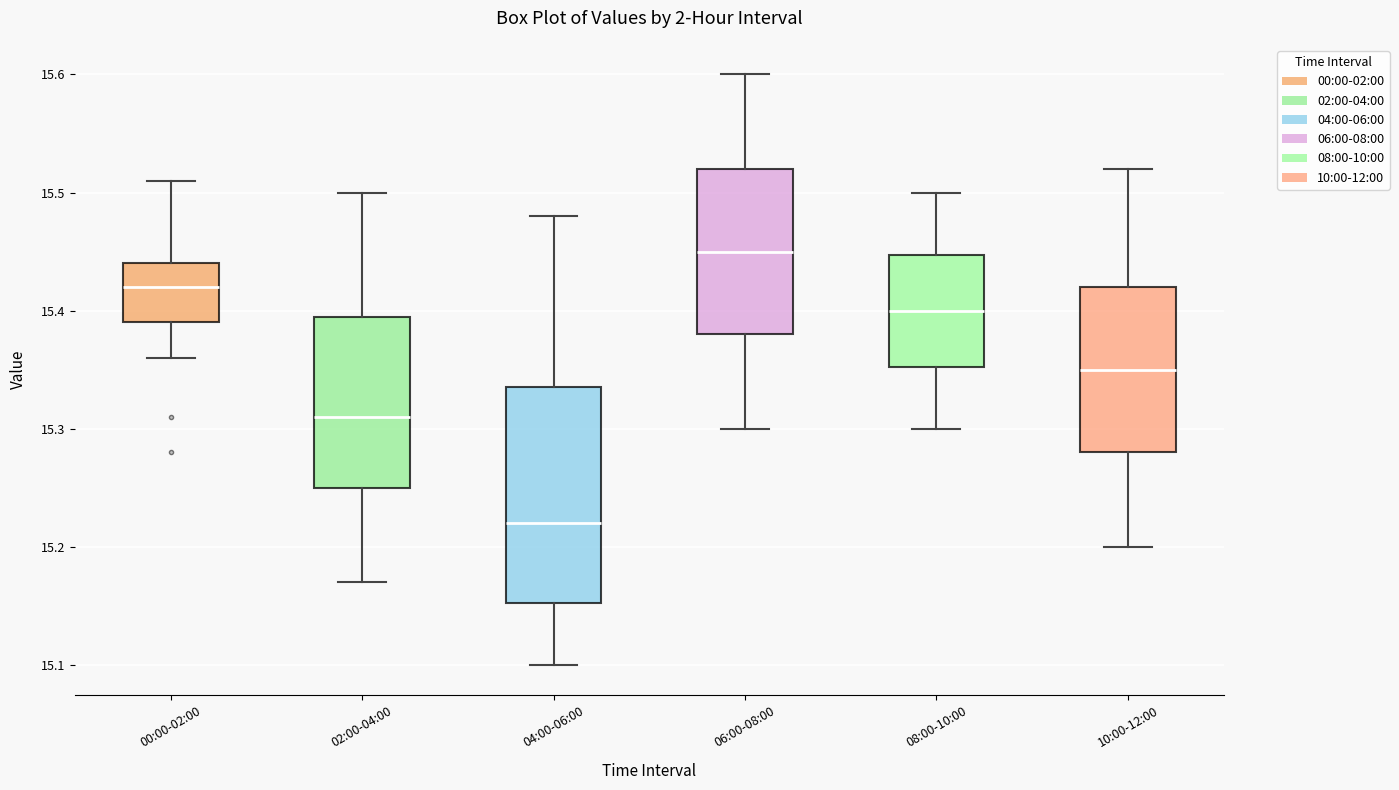

Which box has the lowest median line?

04:00-06:00